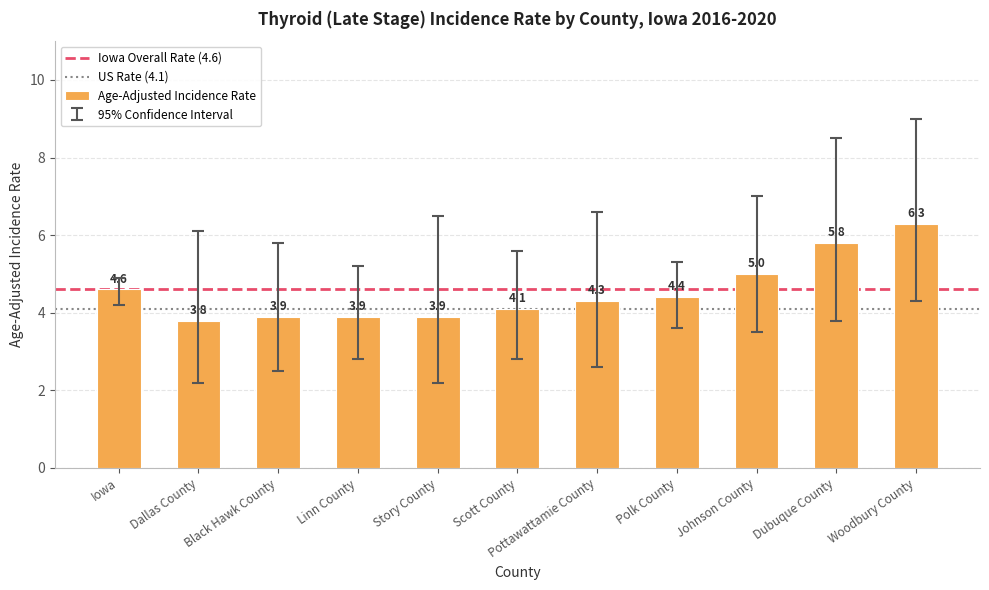

What is the change in value from Johnson County to Dubuque County?

+0.8